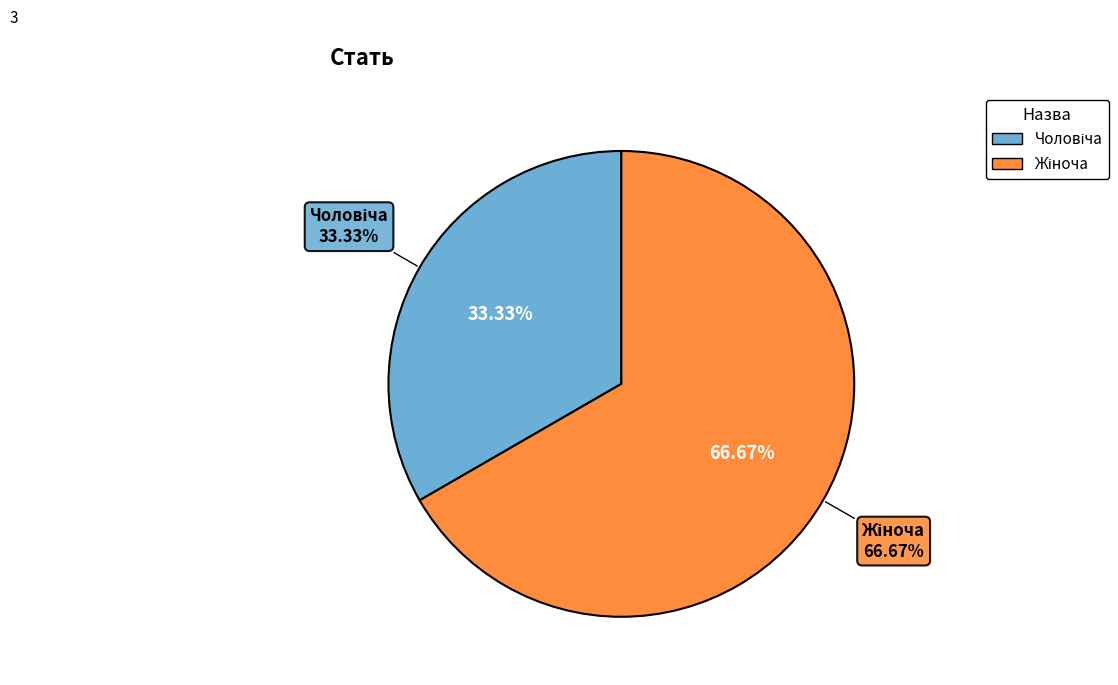

Rank the categories by value from lowest to highest.

Чоловіча, Жіноча